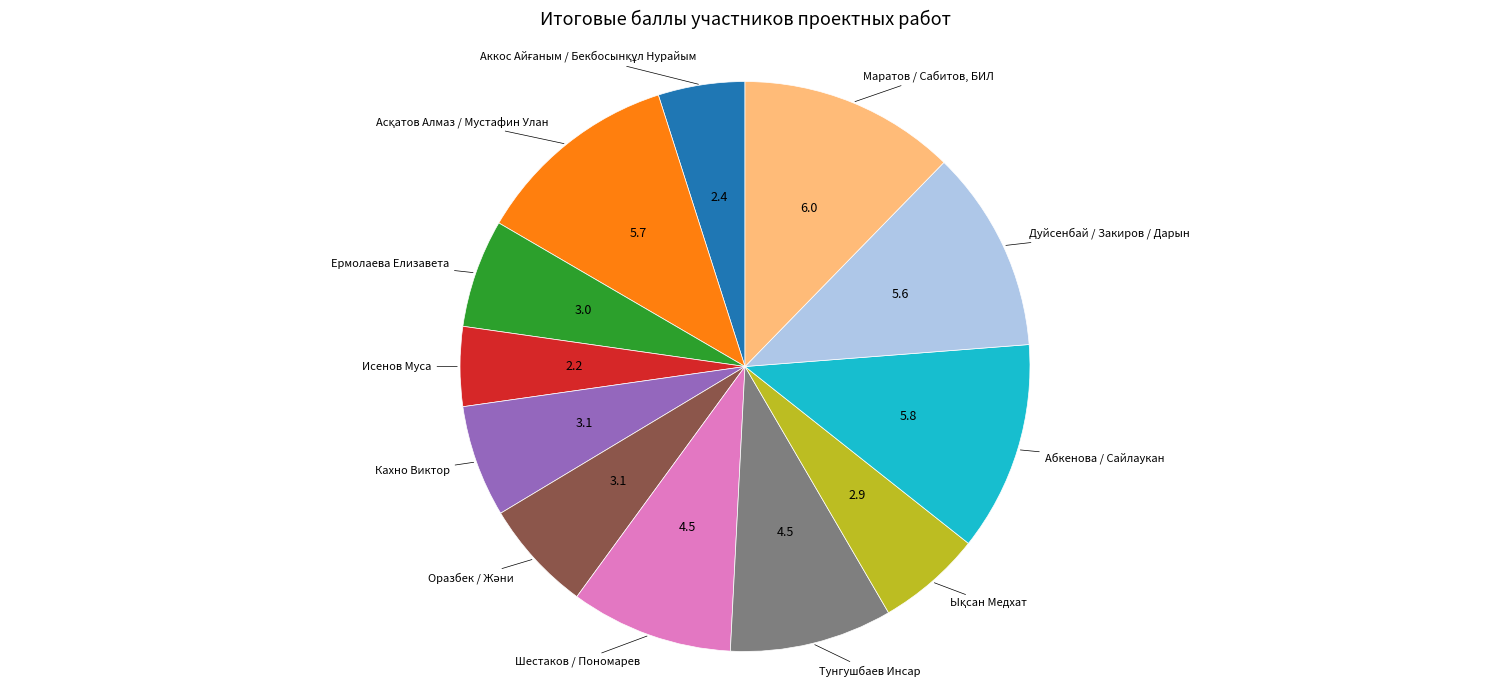

Is there any slice that represents more than half of the pie?

No